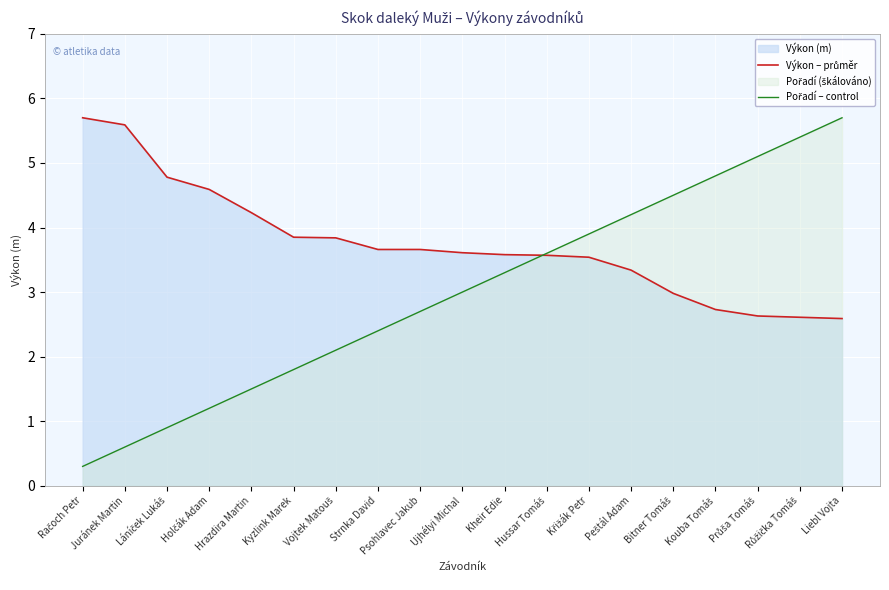

Which category has the lowest value in the Pořadí – control series?

Račoch Petr